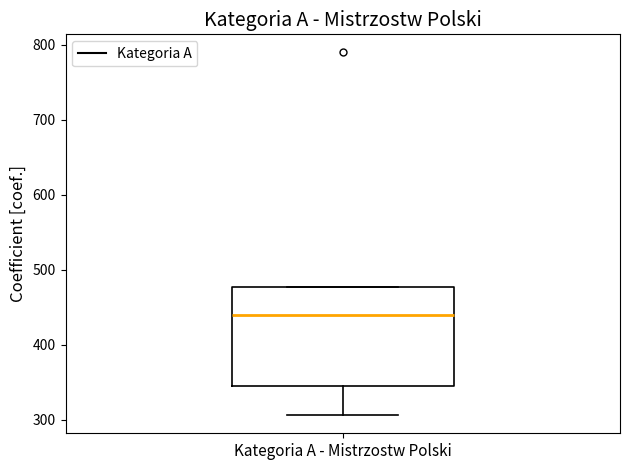

Transcribe this box plot: give where the median line is, the range the box spans, and where the two whiskers end, as read against the y-axis. The values are not printed on the chart, so give them approximately, as read against the axis.

median 440, box 350 to 480, whiskers 310 to 480